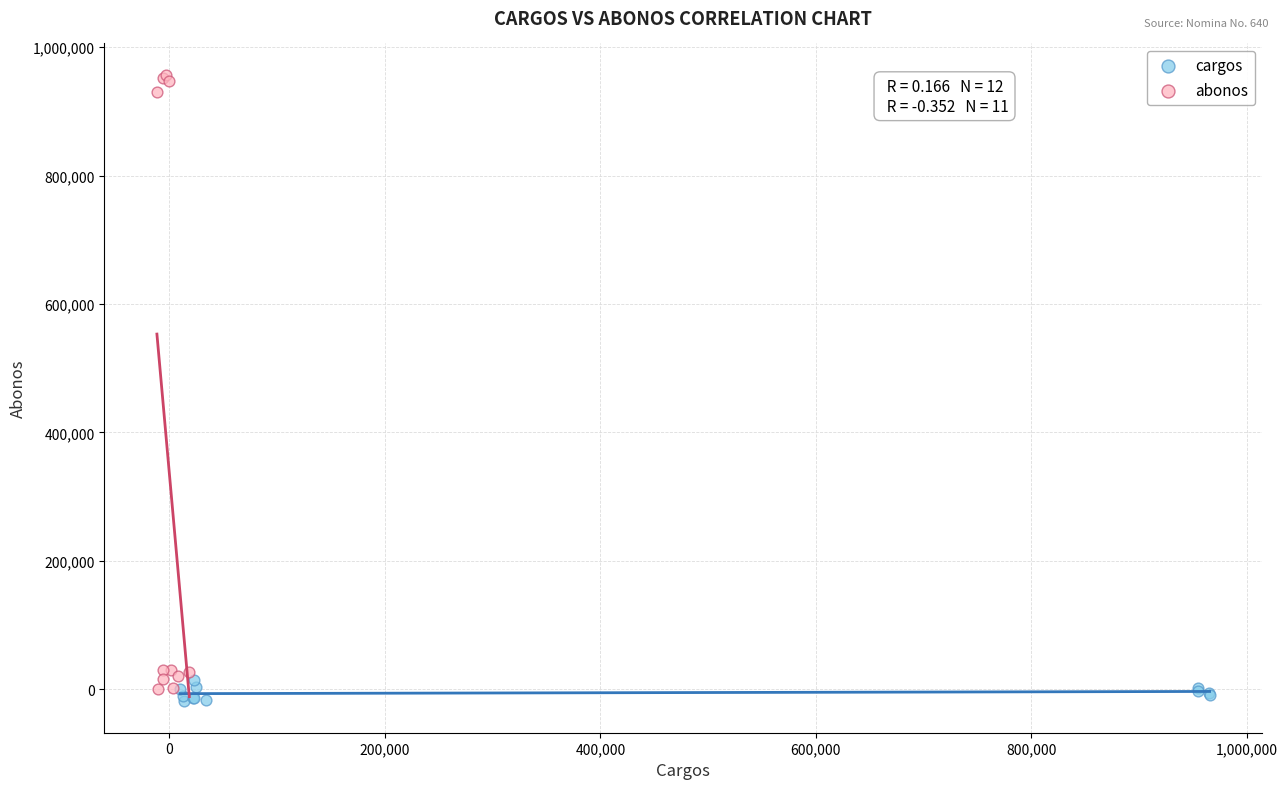

Which series reaches the maximum Y coordinate?

abonos